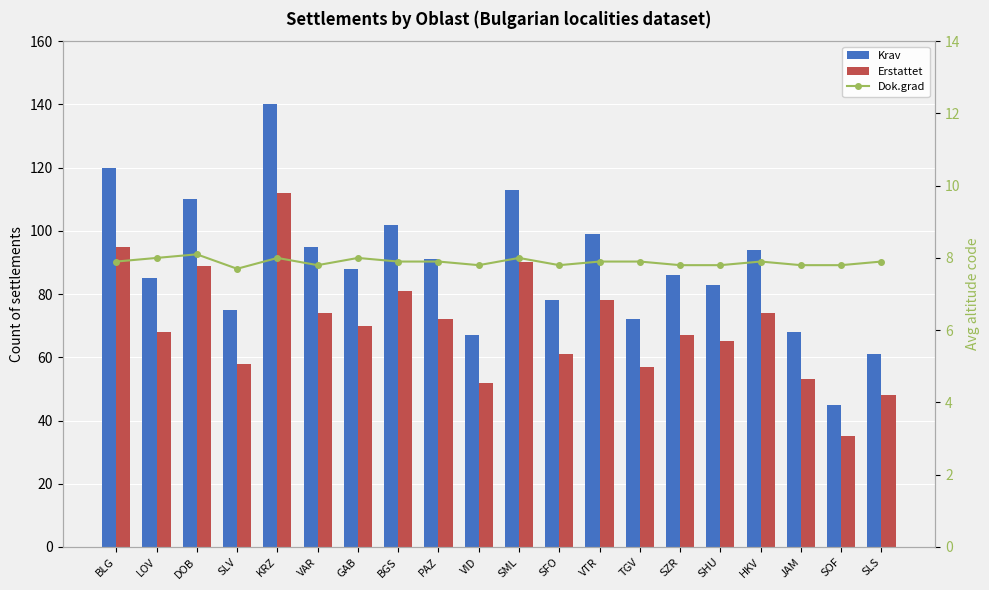

Are the bars horizontal?

No